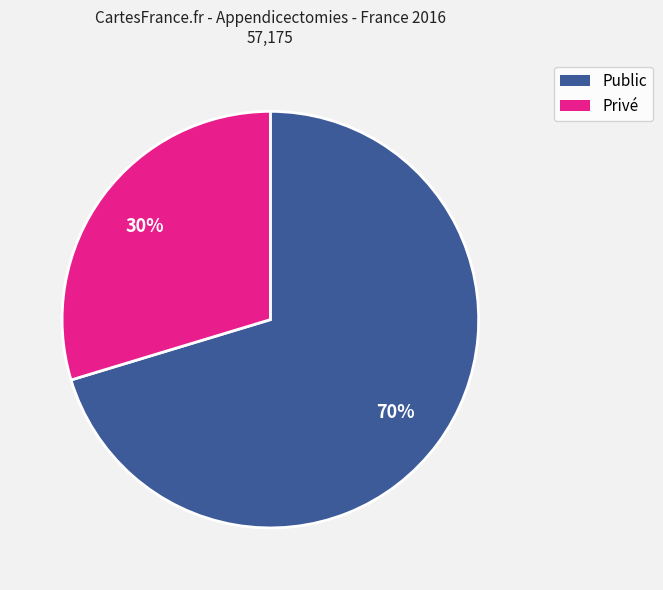

To the nearest percent, what is the average slice percentage?

50%